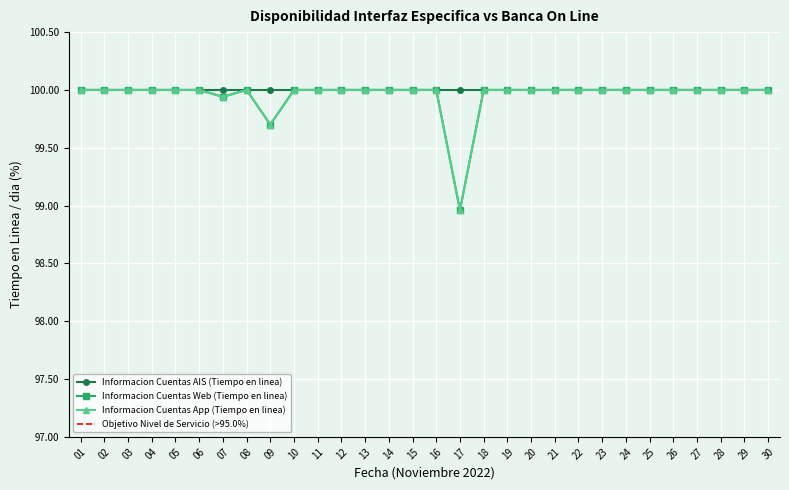

Count the number of categories in the chart.

30